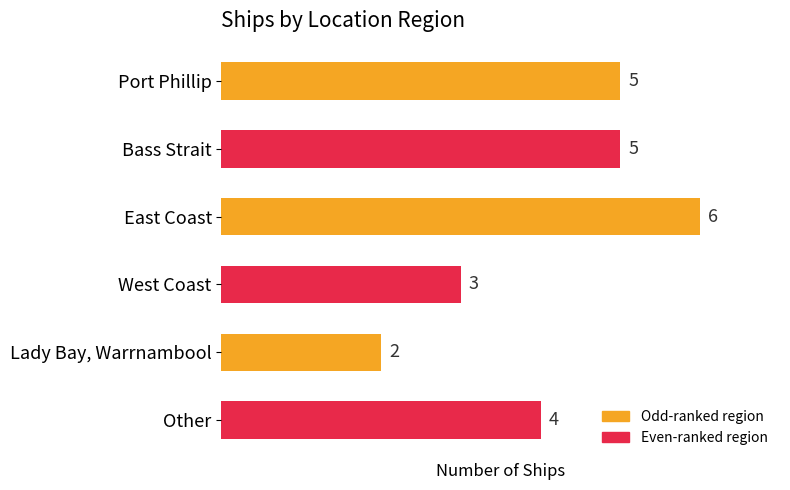

Where is the data nearest to the value 4?

Other